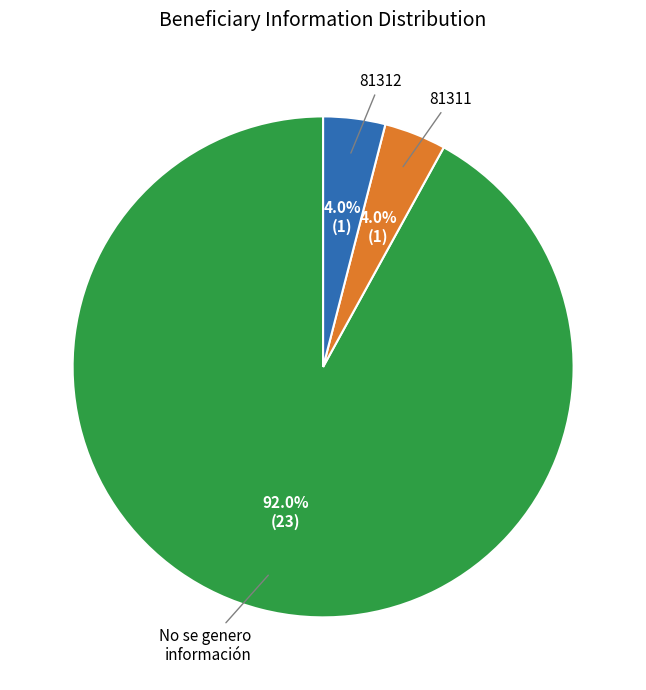

Is there any slice that represents more than half of the pie?

Yes